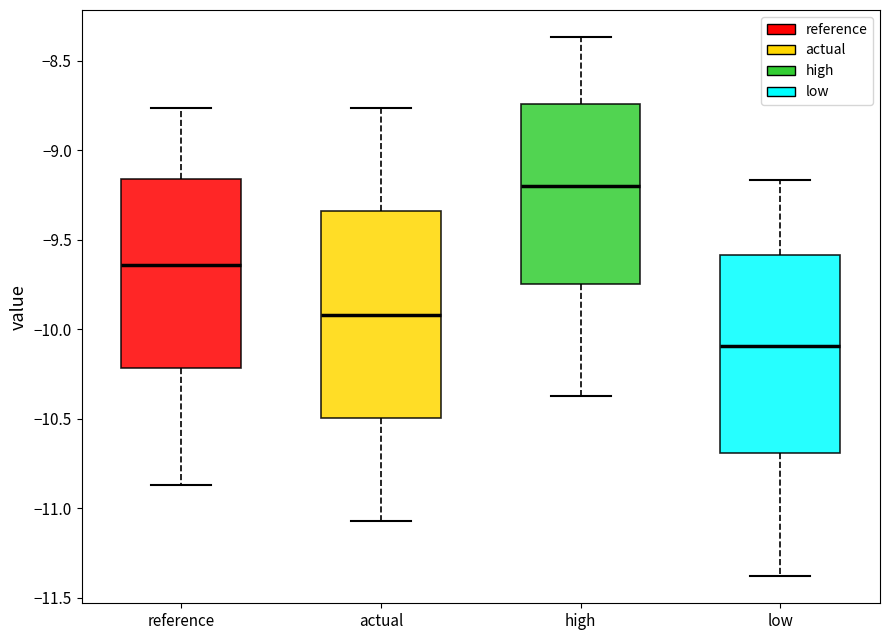

Reading left to right, read every box against the y-axis: the position of its median line, the range the box covers, and the ends of its whiskers. The values are not printed on the chart, so give them approximately, as read against the axis.

reference: median -9.65, box -10.20 to -9.15, whiskers -10.85 to -8.75
actual: median -9.90, box -10.50 to -9.35, whiskers -11.05 to -8.75
high: median -9.20, box -9.75 to -8.75, whiskers -10.35 to -8.35
low: median -10.10, box -10.70 to -9.60, whiskers -11.40 to -9.15